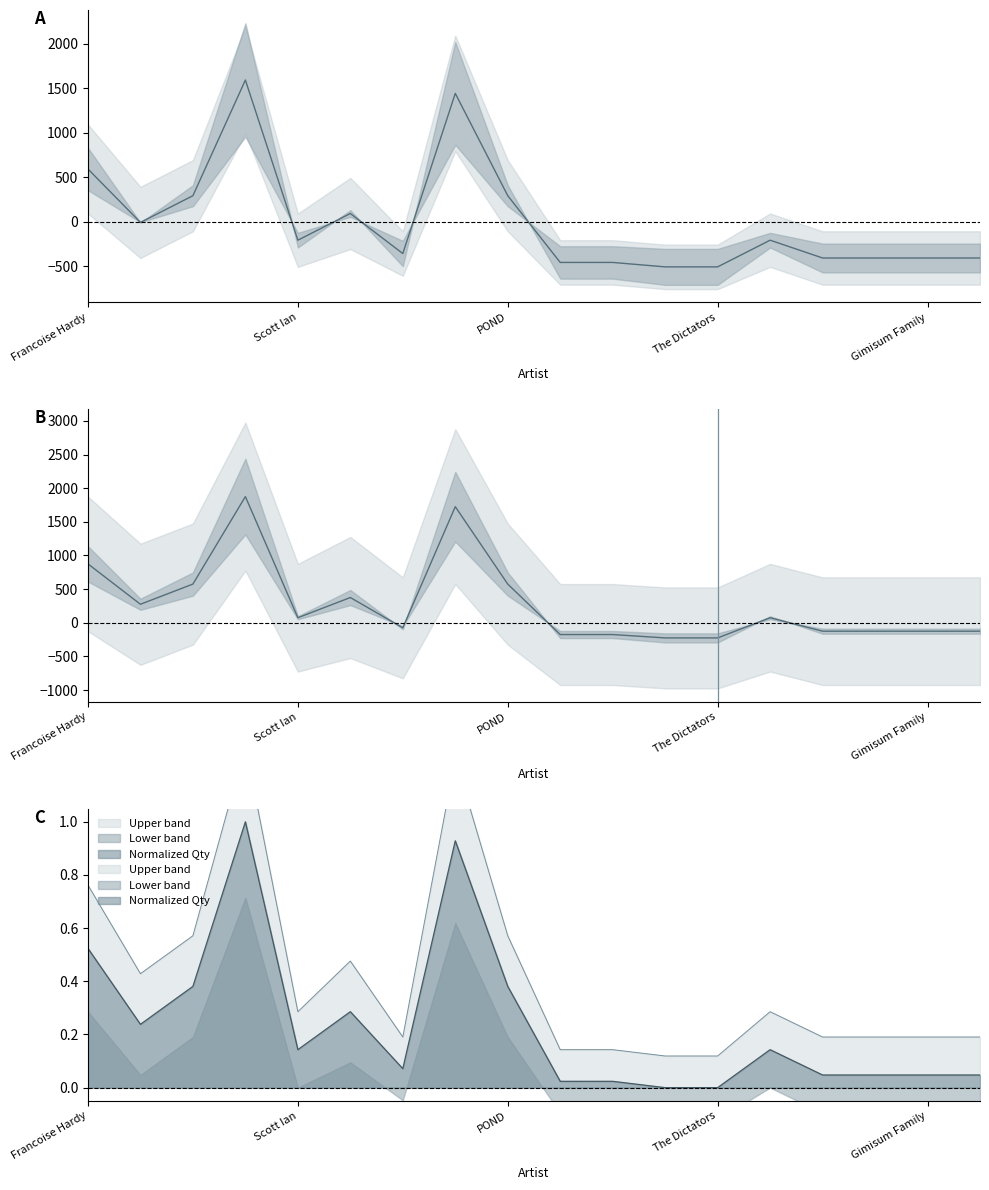

What is the value of the Quantity point at the 7th from the left?

-75.0